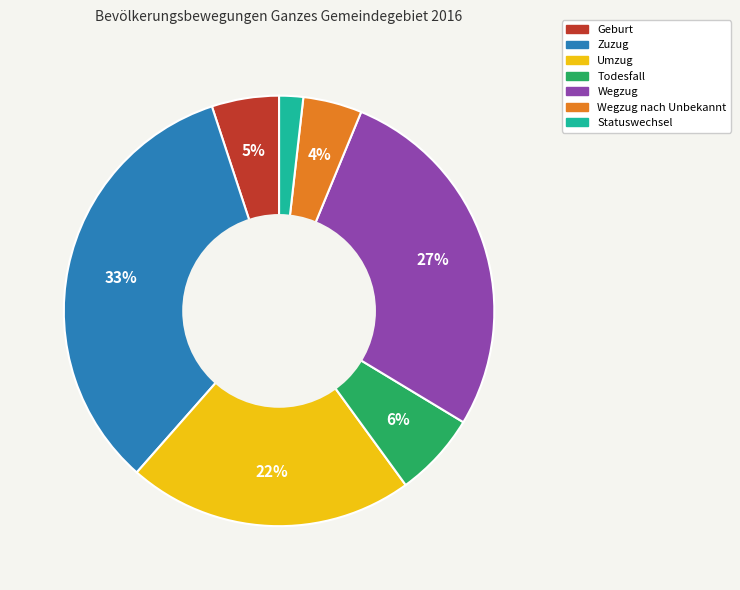

How many slices are in this pie chart?

7